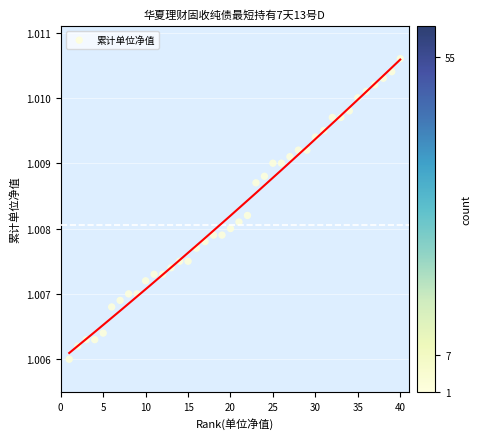

What is the range of X values (max minus min)?

39.0